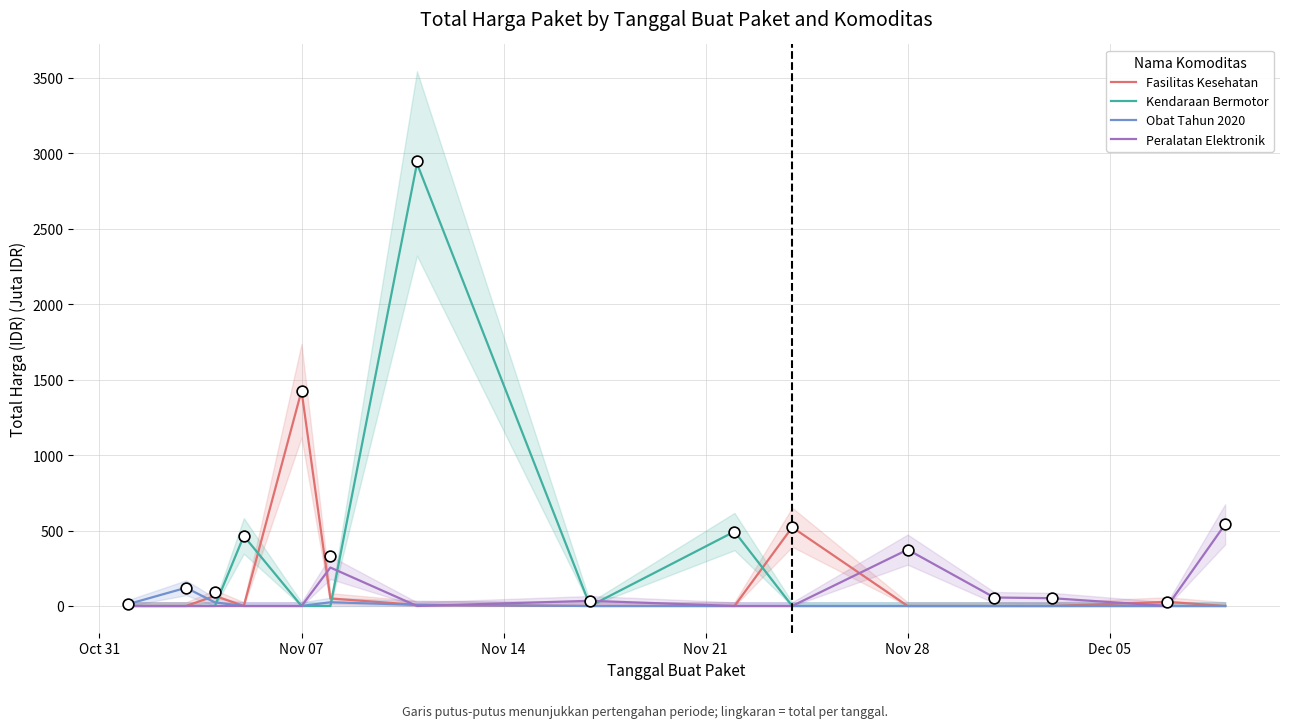

At which label does Fasilitas Kesehatan reach its peak?

Nov 07